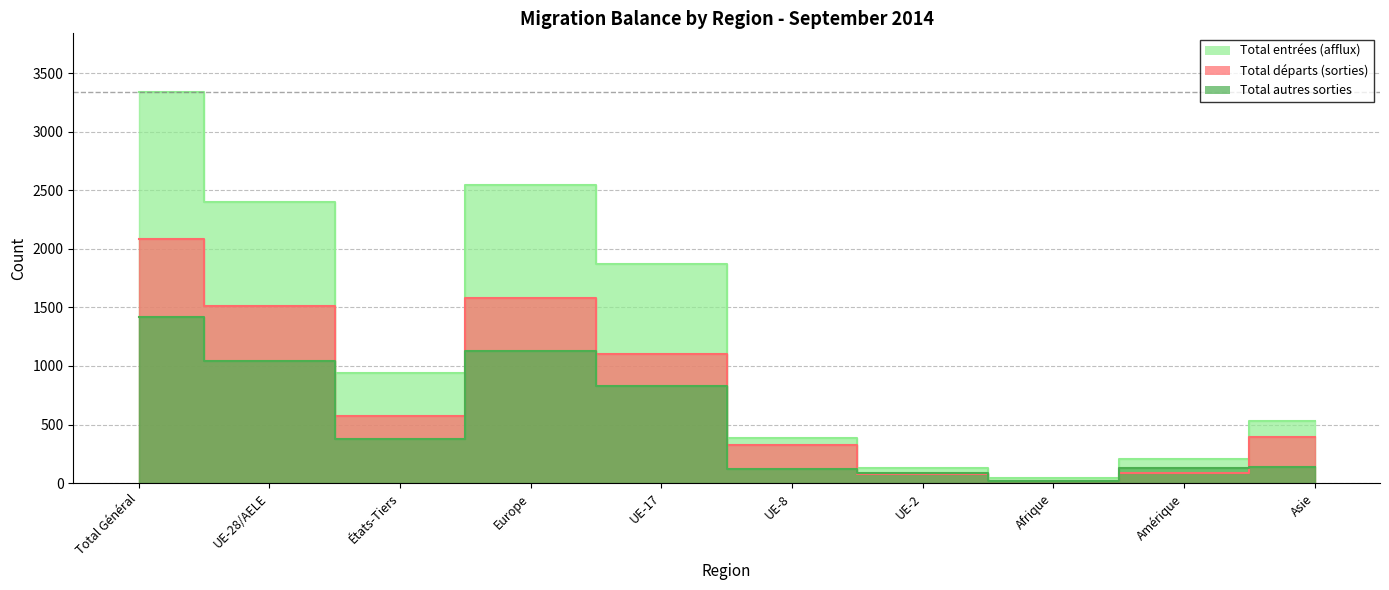

Which series has the largest range (max minus min)?

Total entrées (afflux)